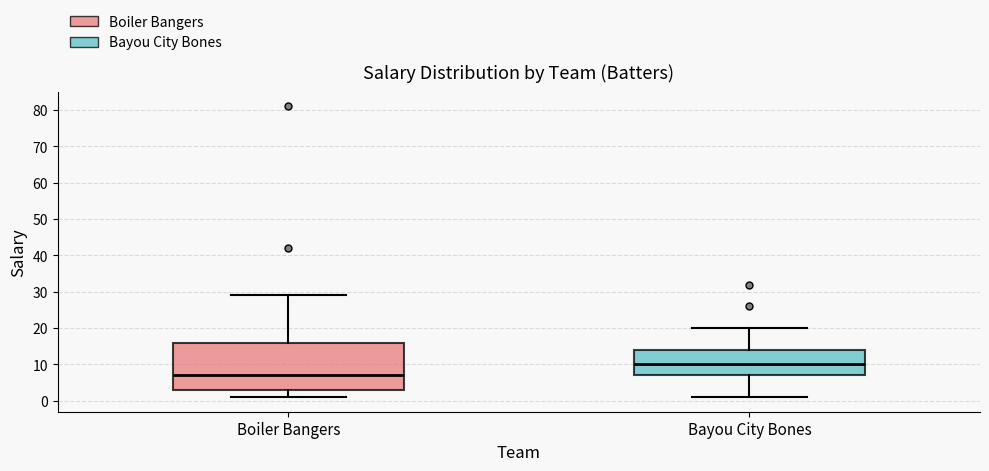

Reading left to right, transcribe this box plot: for each box, give where its median line is, the range the box spans, and where its two whiskers end, as read against the y-axis. The values are not printed on the chart, so give them approximately, as read against the axis.

Boiler Bangers: median 7, box 3 to 16, whiskers 1 to 29
Bayou City Bones: median 10, box 7 to 14, whiskers 1 to 20